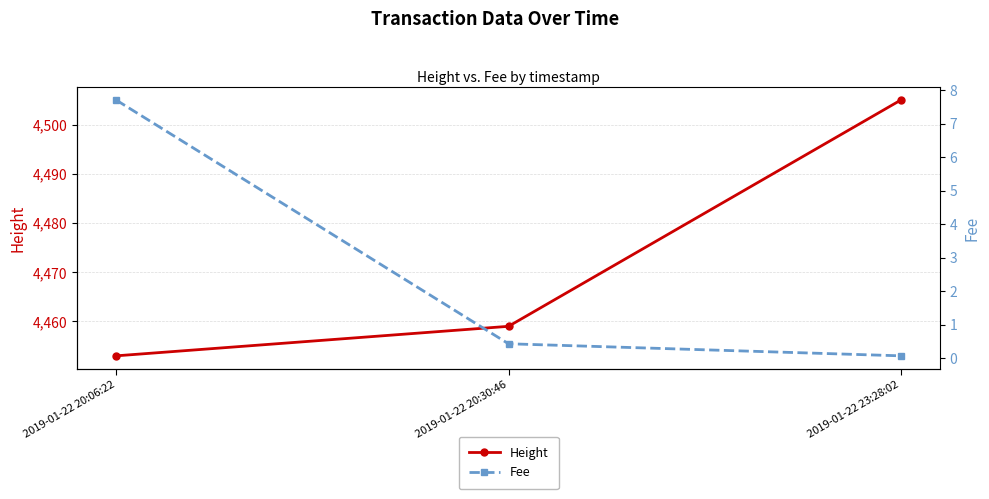

What is the minimum value shown in the chart?

0.1